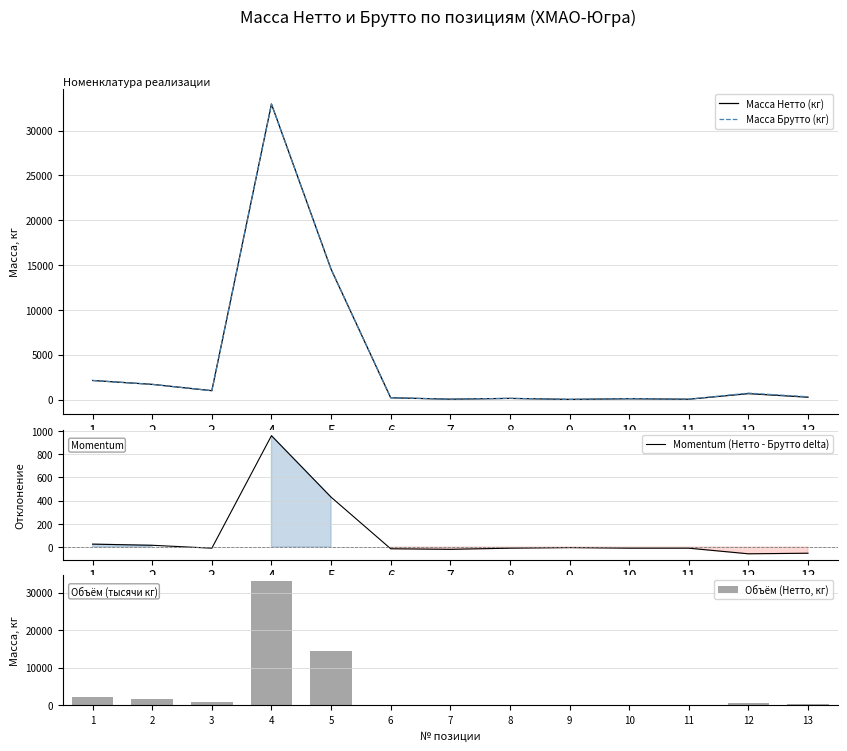

What is the lowest value of the Масса Брутто (кг) series?

18.8